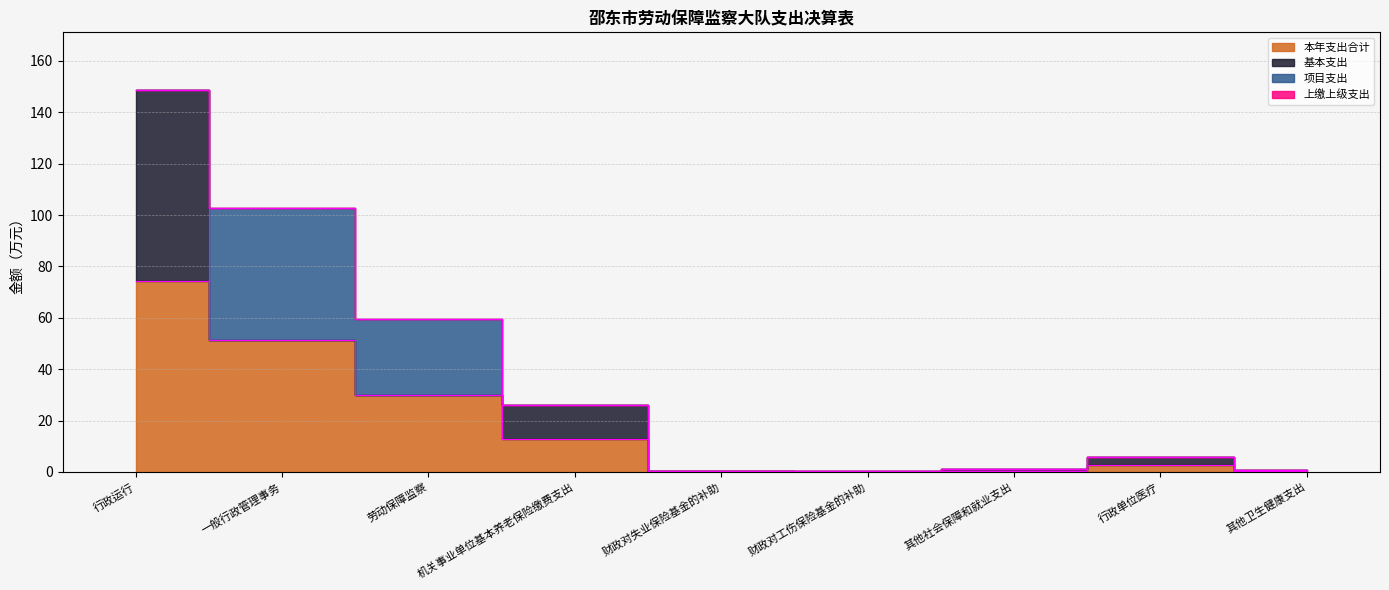

Is the value of 本年支出合计 at 财政对工伤保险基金的补助 greater than the value of 上缴上级支出 at 财政对工伤保险基金的补助?

Yes